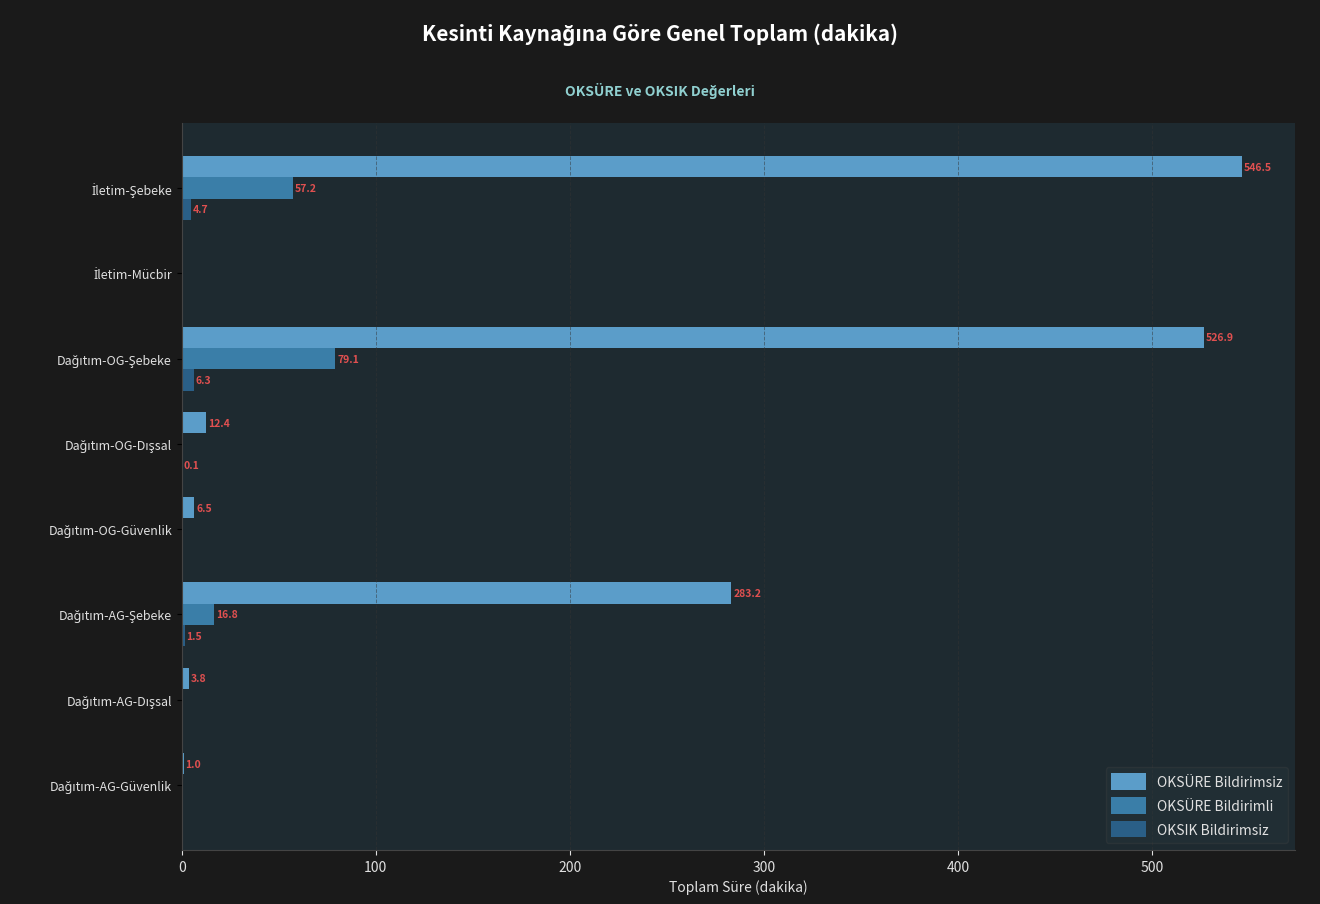

Which series has the largest total across all categories?

OKSÜRE Bildirimsiz